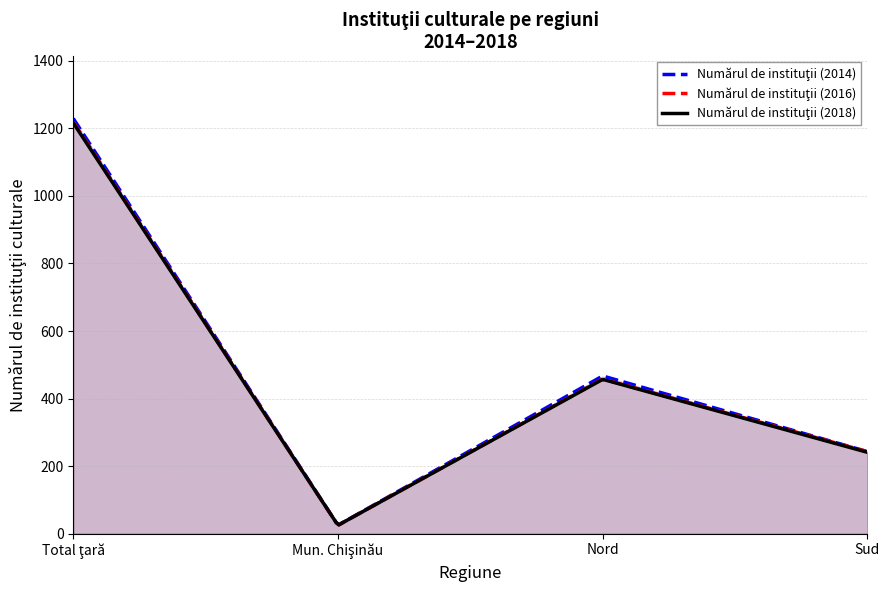

How many values in the Numărul de instituţii (2018) series exceed 457?

1